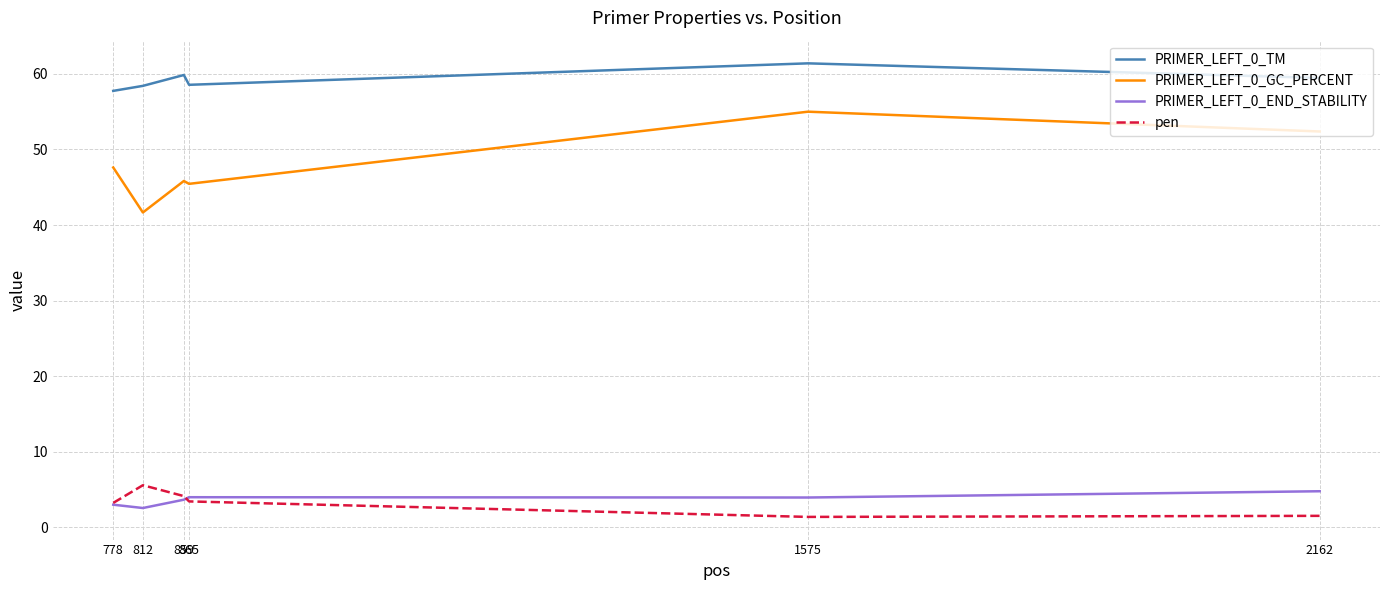

What is the maximum value for pen?

5.6